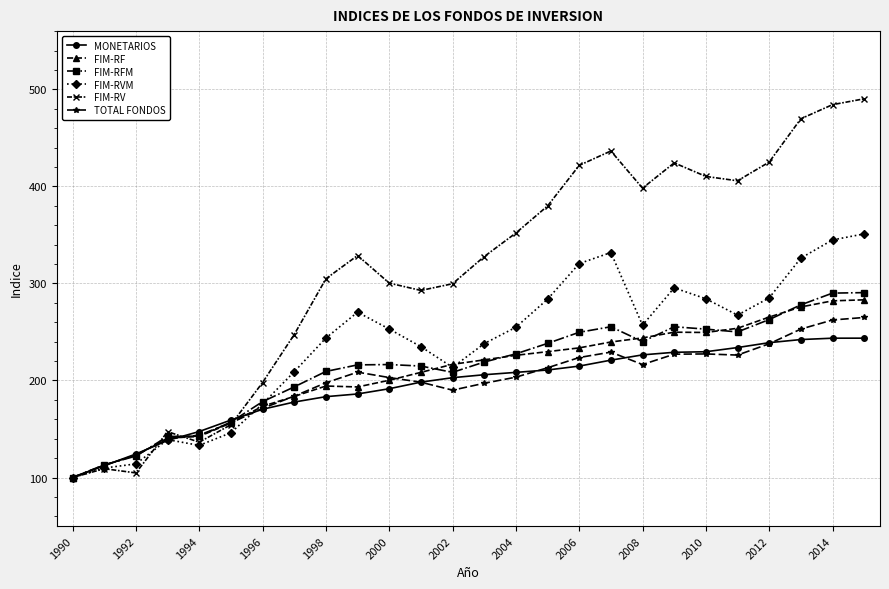

List the series in order of their peak value, lowest first.

MONETARIOS, TOTAL FONDOS, FIM-RF, FIM-RFM, FIM-RVM, FIM-RV